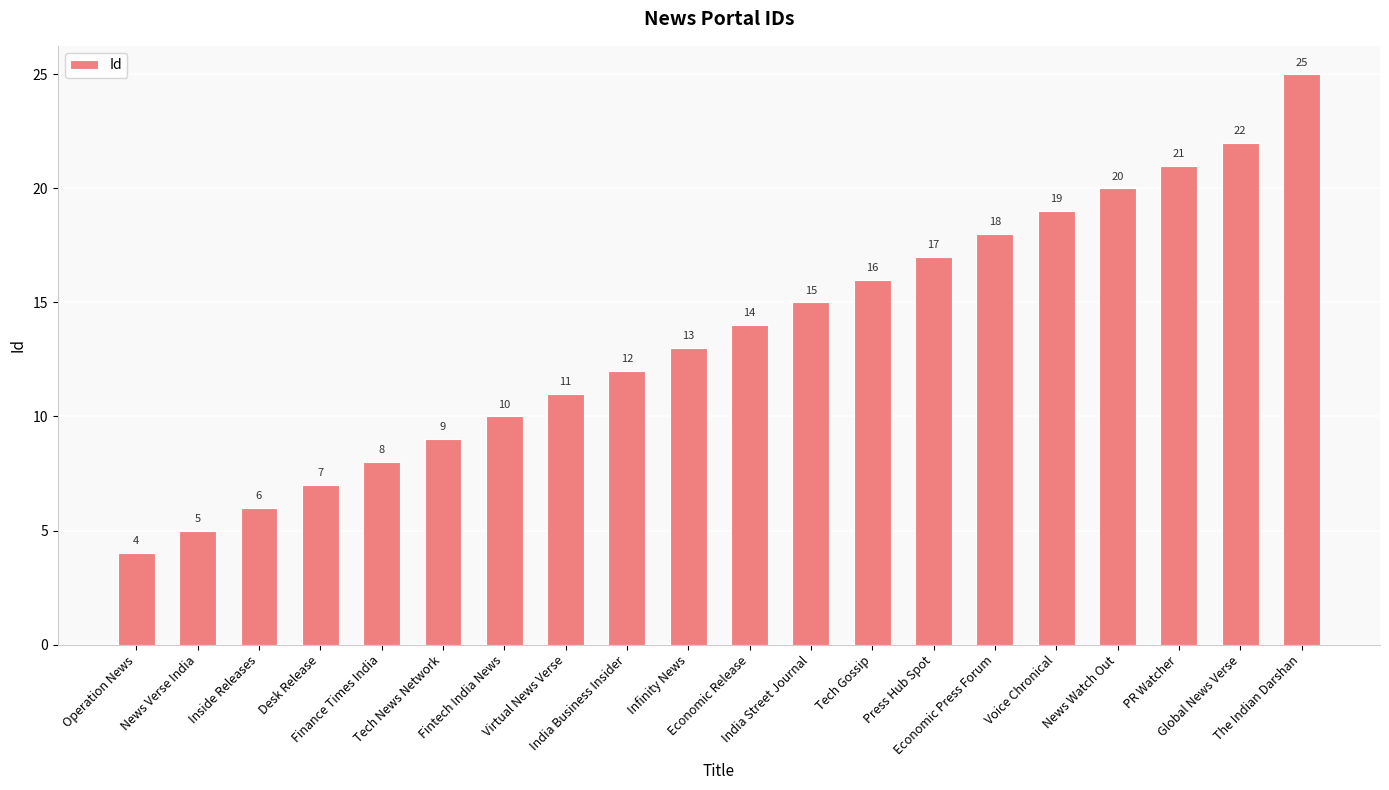

What is the greatest value displayed?

25